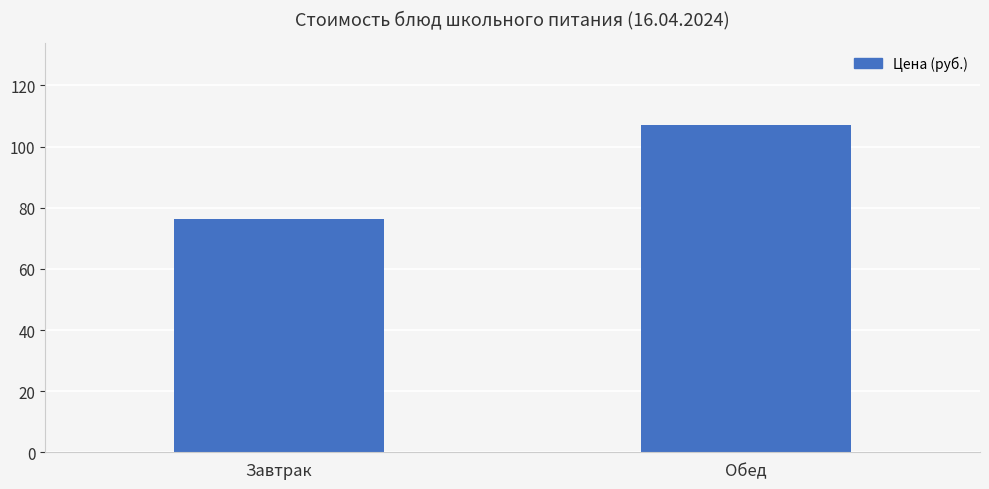

At which label does the data first exceed 107?

Обед